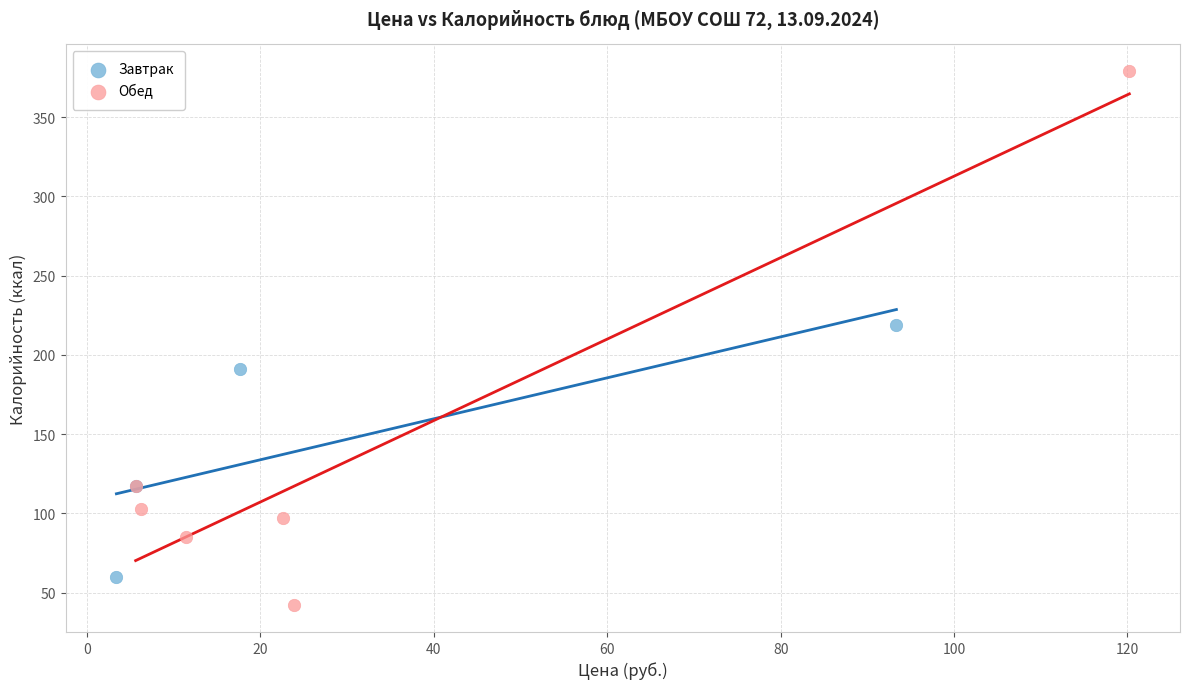

Which series contains the lowest Y value?

Обед